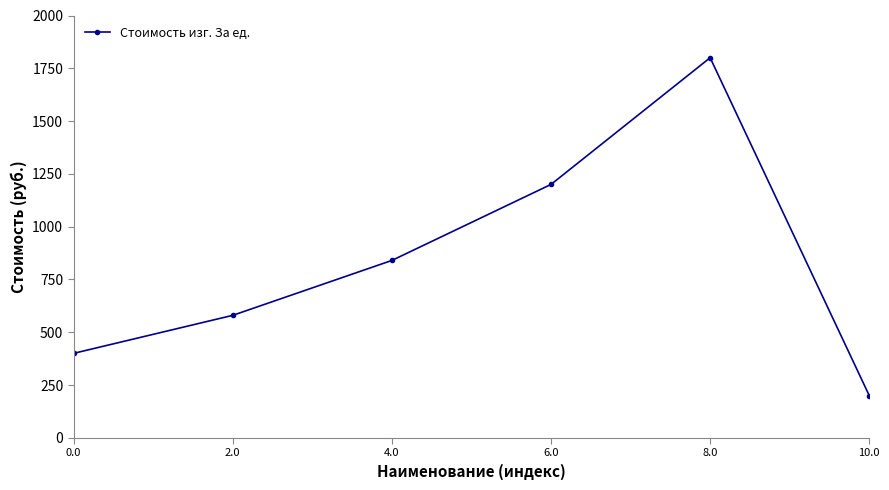

Count the values in the range 400 to 1200.

4